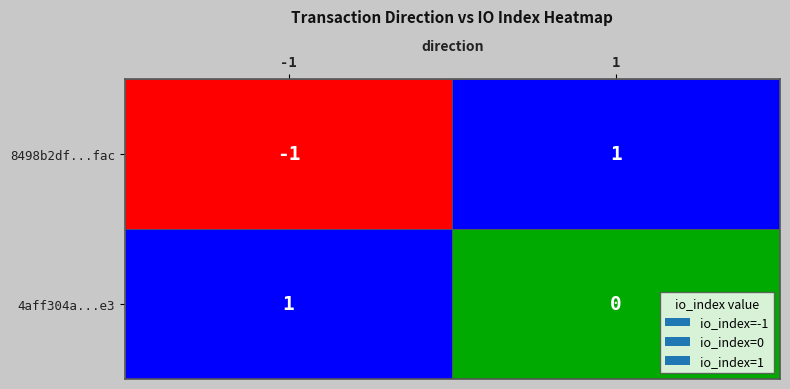

Reading left to right, what are all the values shown in this chart?

8498b2df807b34971834005e4d6a7435c1fefac: -1=-1	1=1
4aff304a47fc94de11a18519fb27cbcb087f9e3: -1=1	1=0